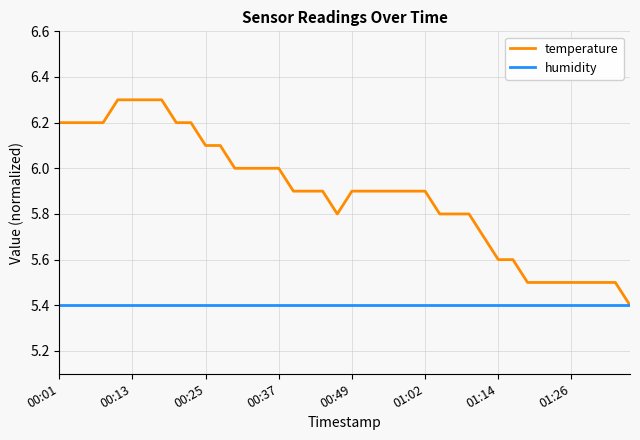

Which series has the largest total across all categories?

temperature